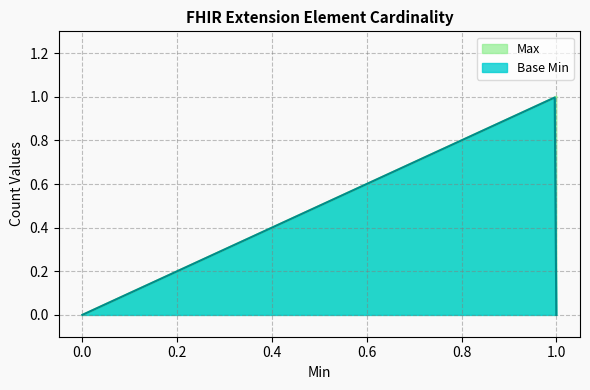

How many data points in Base Min are above 0?

1